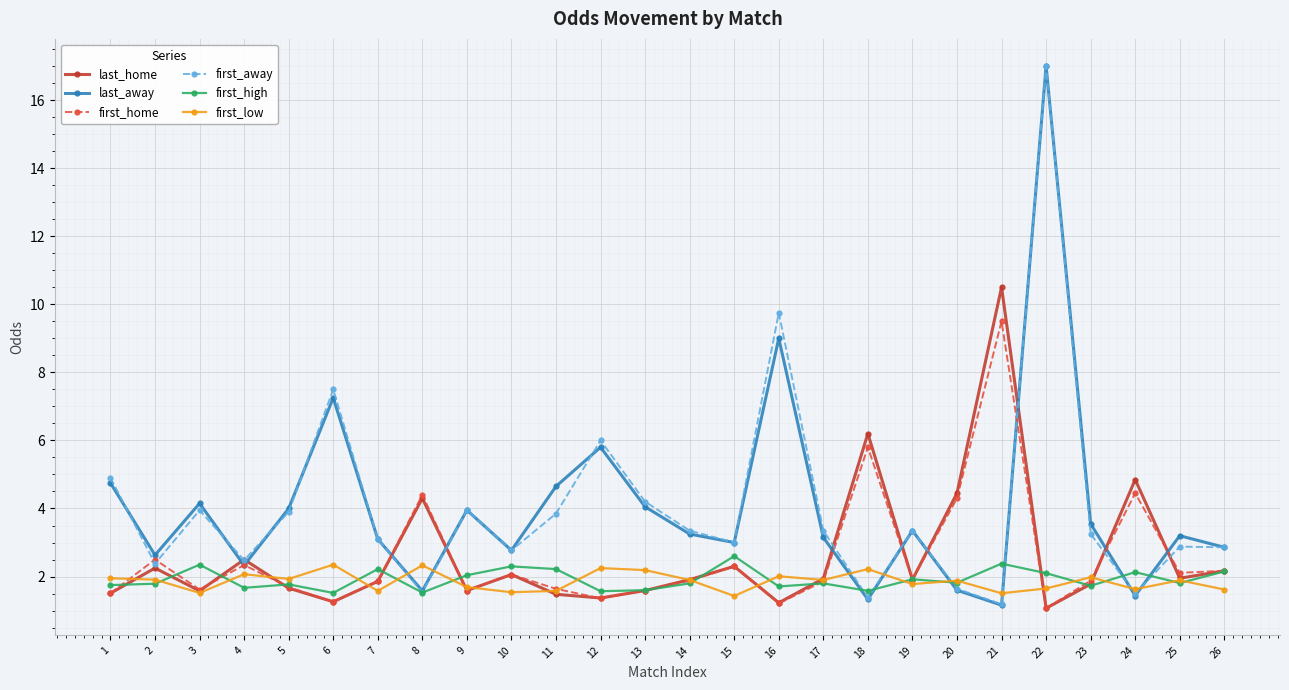

At which category is the sum across all series the highest?

22